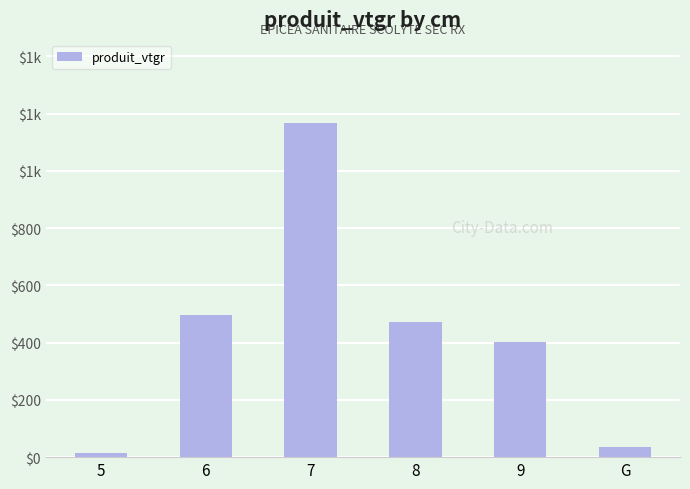

List the labels in order of value, largest first.

7, 6, 8, 9, G, 5